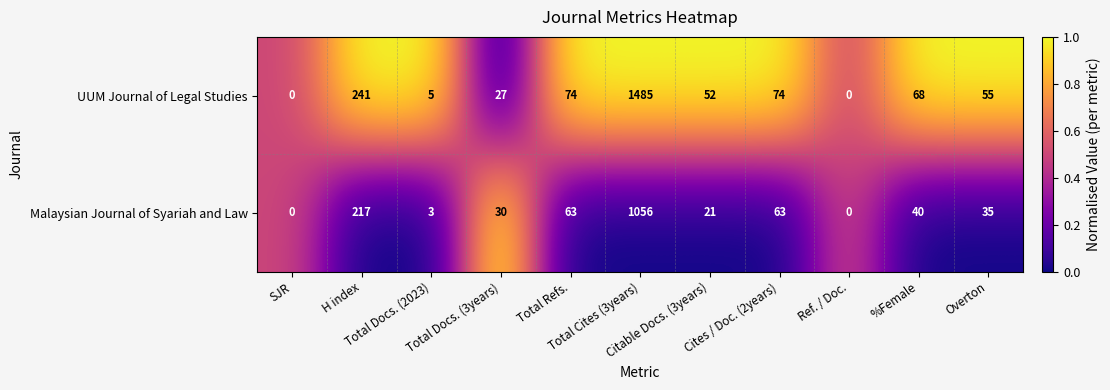

What is the maximum value for UUM Journal of Legal Studies?

1485